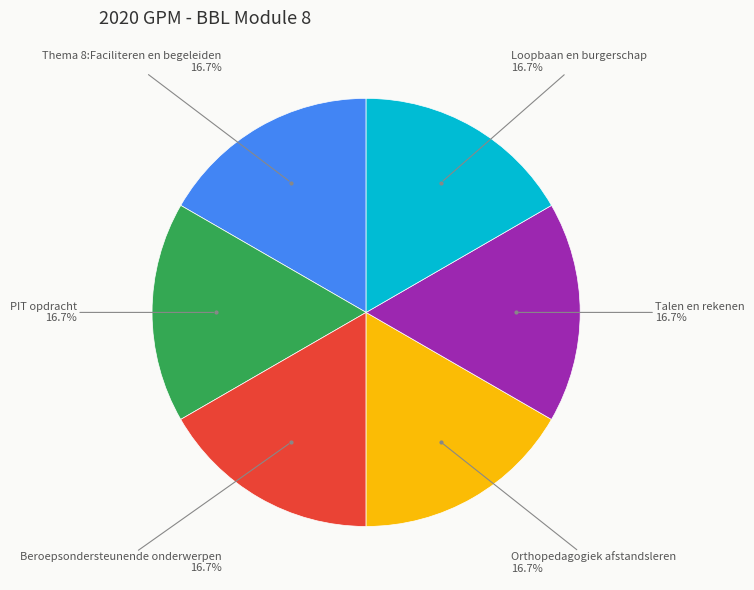

What is the ratio of the value at Thema 8:Faciliteren en begeleiden to the value at Beroepsondersteunende onderwerpen?

1.0